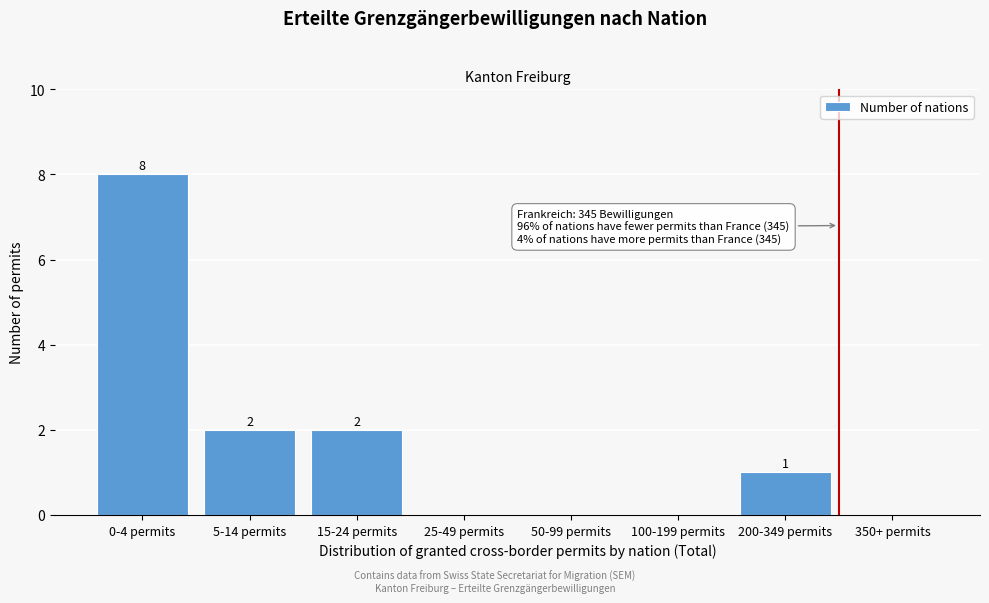

Reading right to left, what are all the values shown in this chart?

350+ permits=0	200-349 permits=1	100-199 permits=0	50-99 permits=0	25-49 permits=0	15-24 permits=2	5-14 permits=2	0-4 permits=8